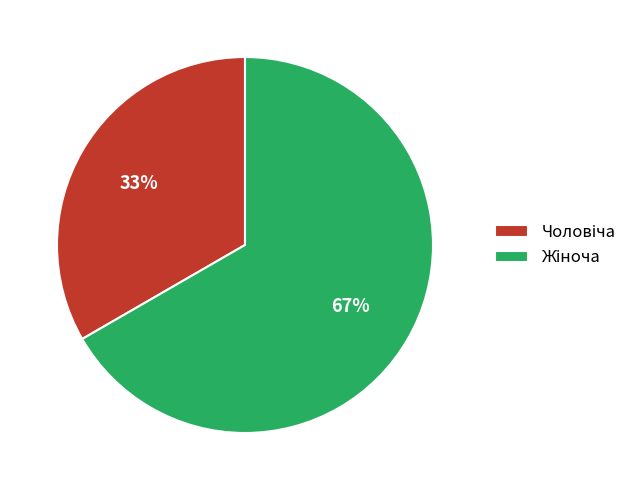

Does any single category account for the majority?

Yes